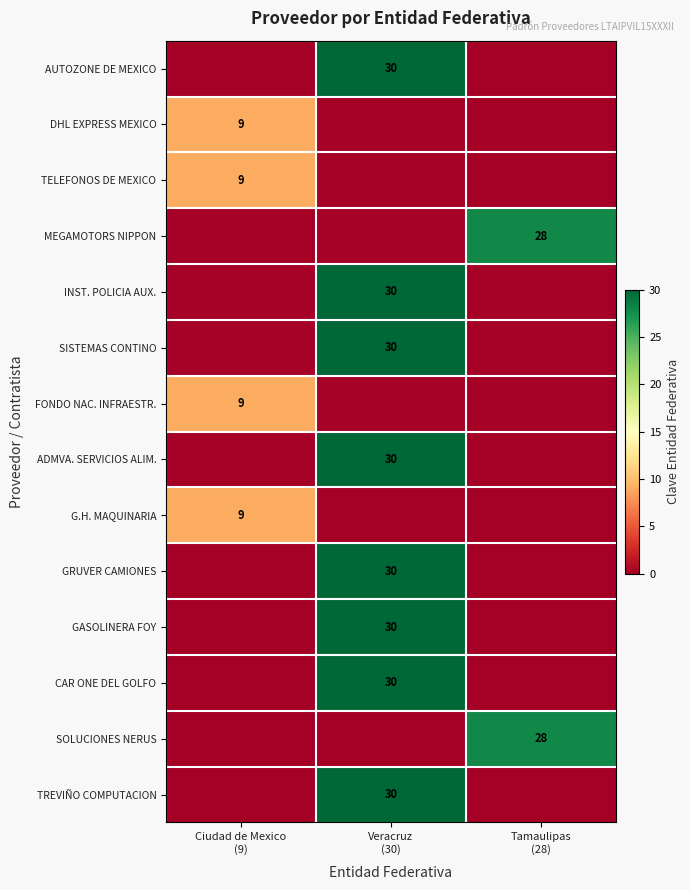

What is the difference between the SISTEMAS CONTINO values at Veracruz (30) and Ciudad de Mexico (9)?

30